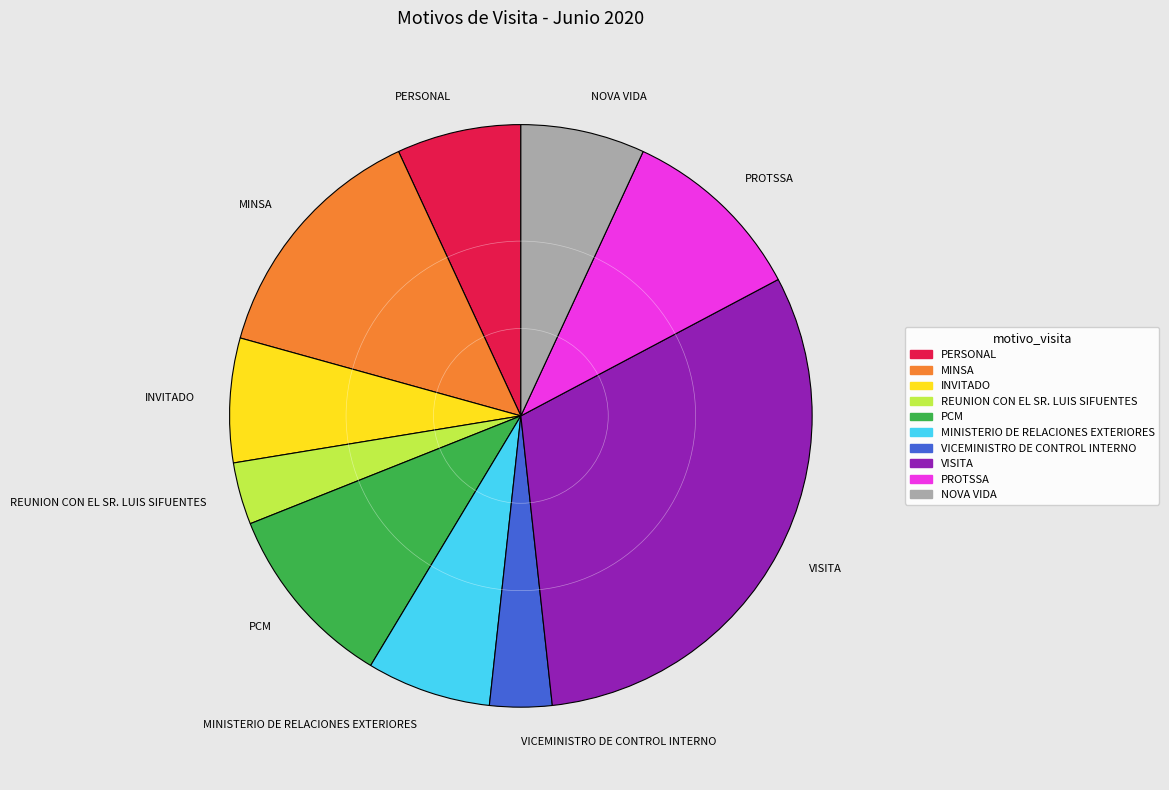

Is it true that MINSA is 14% of the pie?

True